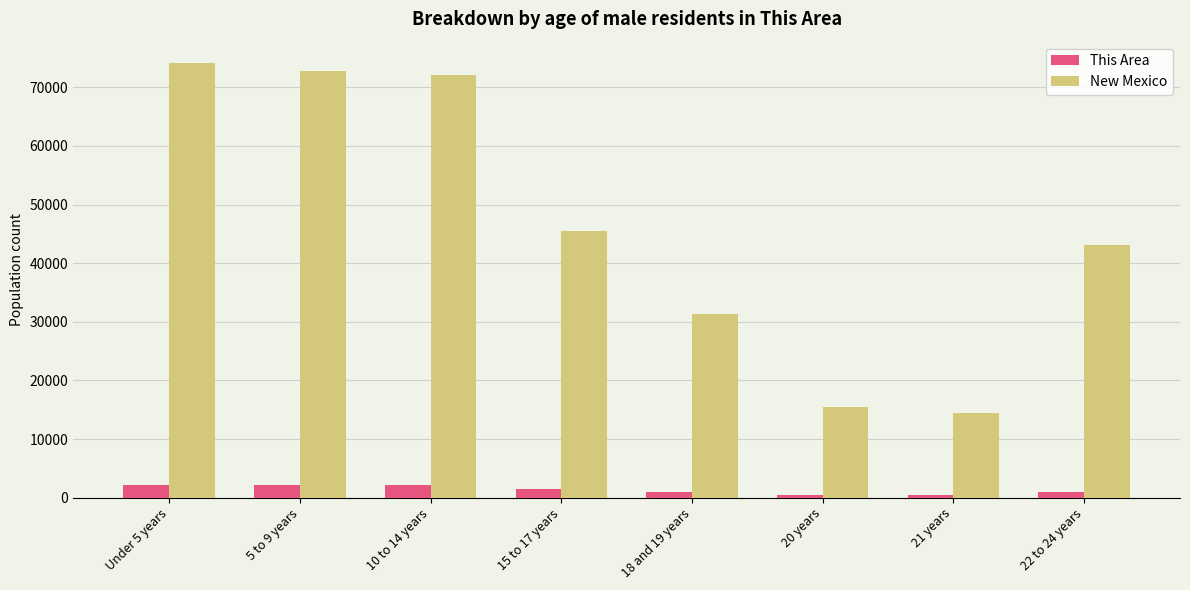

What is the difference between the New Mexico values at Under 5 years and 5 to 9 years?

1342